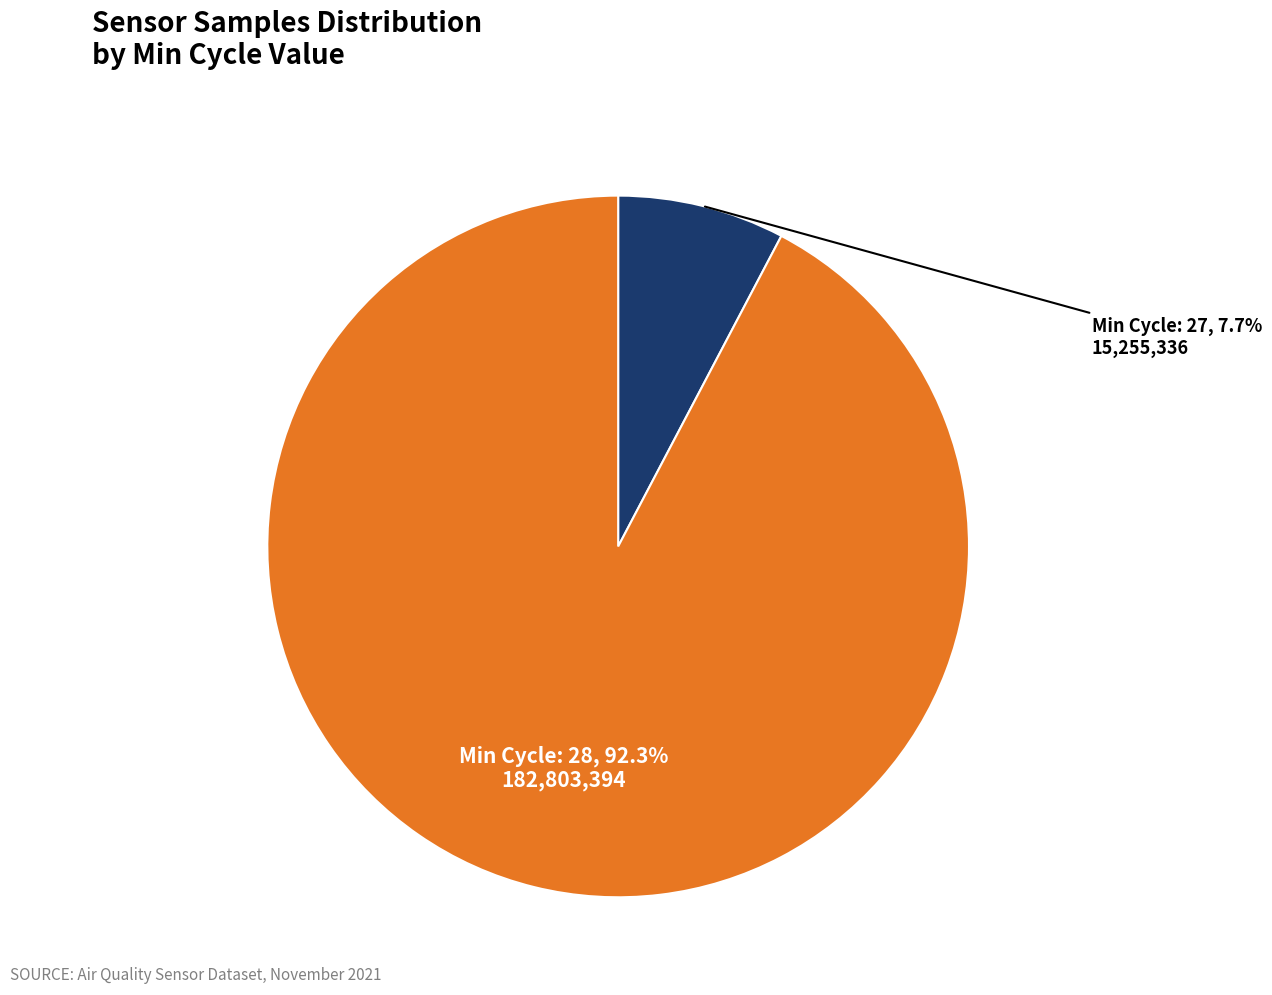

Does any single category account for the majority?

Yes